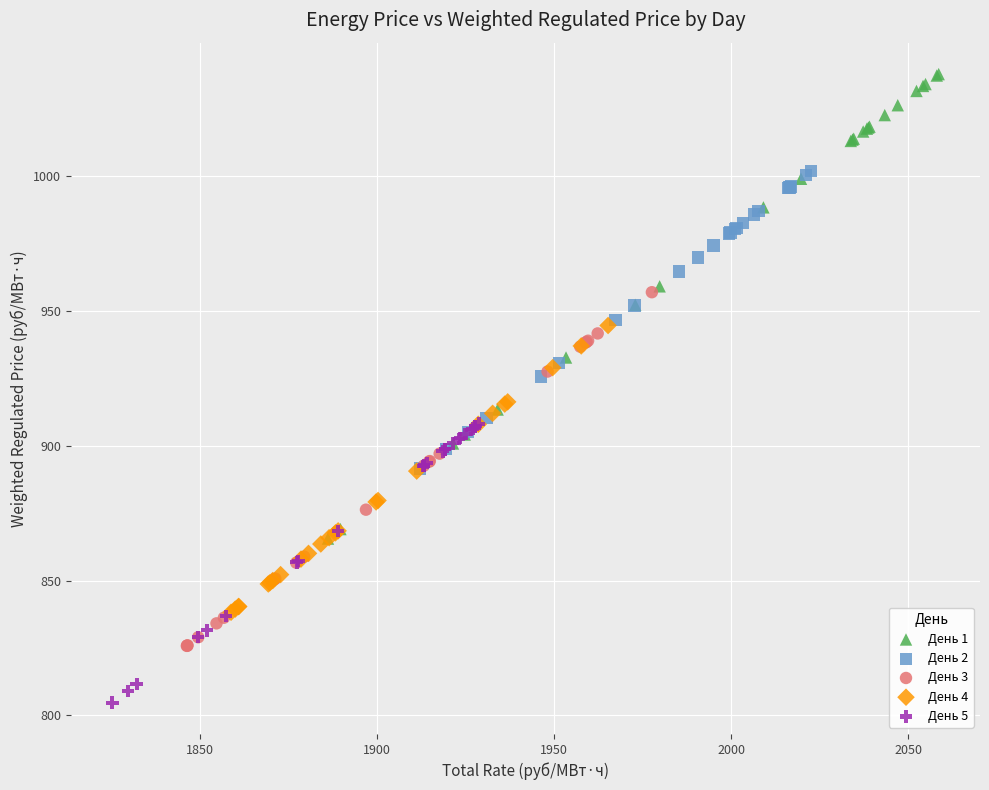

Which series contains the highest Y value?

День 1